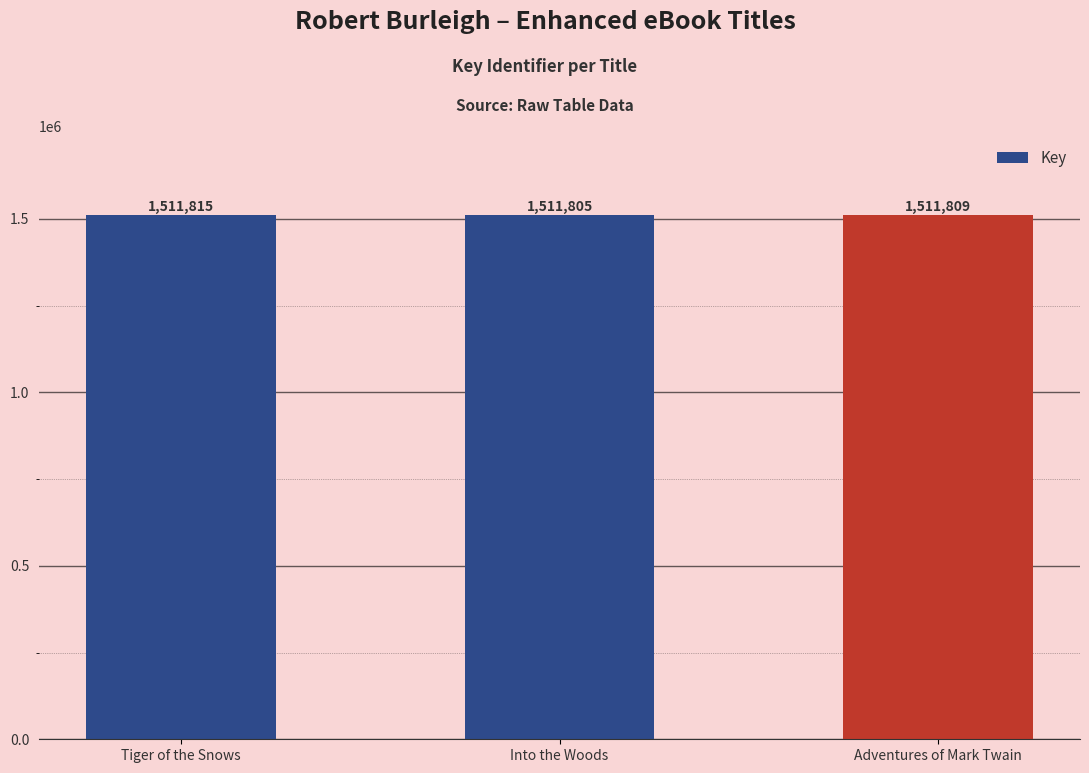

What is the ratio of the value at Tiger of the Snows to the value at Adventures of Mark Twain?

1.0